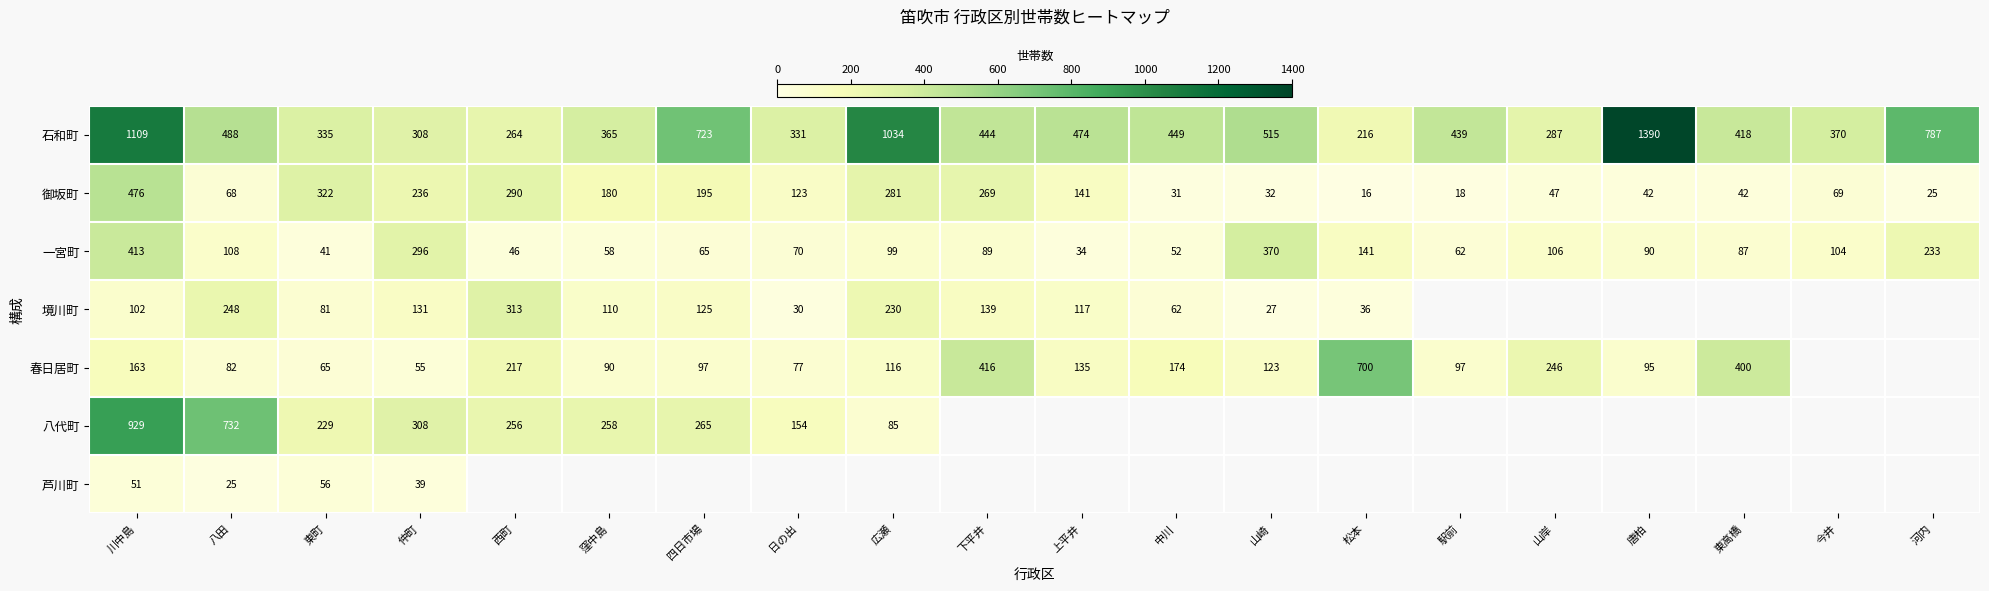

What is the sum of all 石和町 values?

10746